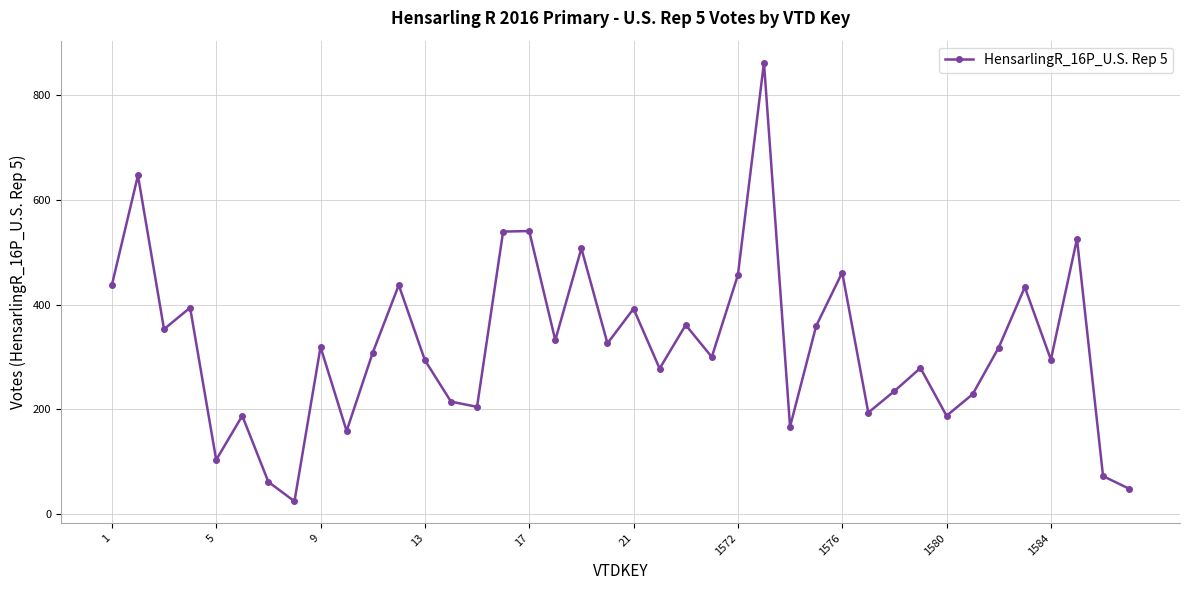

What is the average value?

321